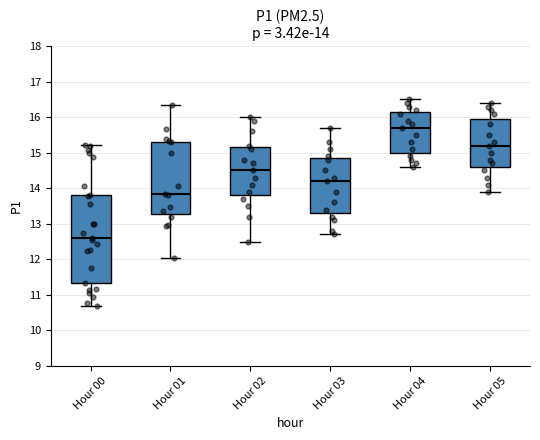

Which box has the lowest median line?

Hour 00